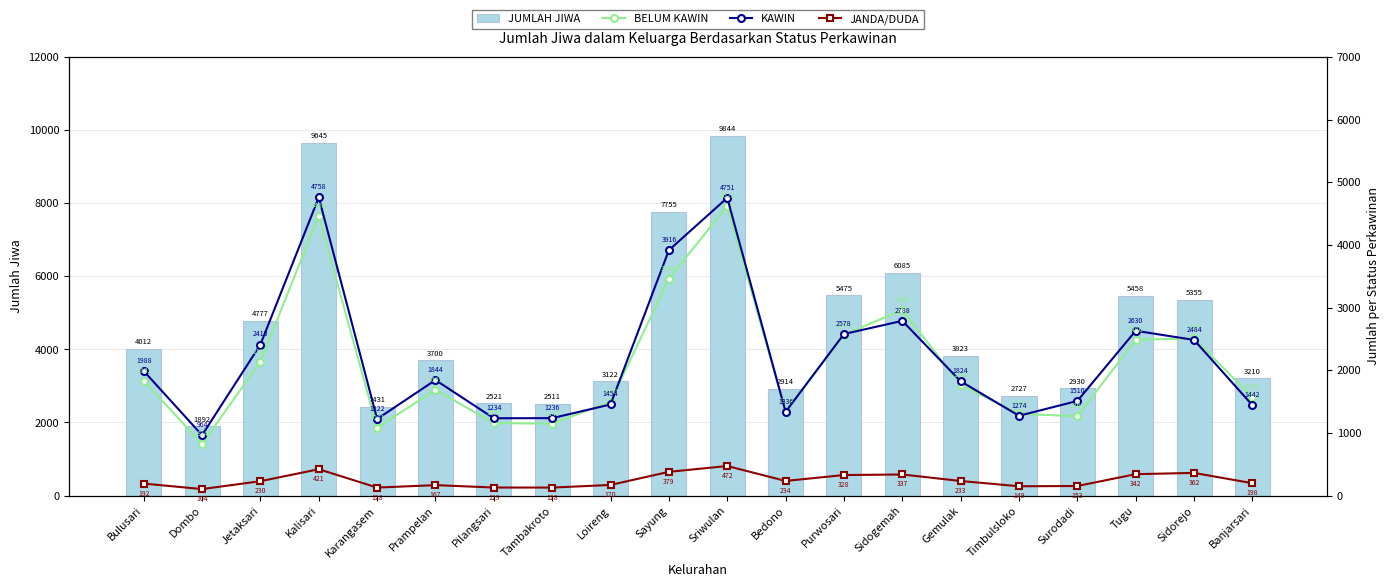

Count the number of data series in this chart.

4